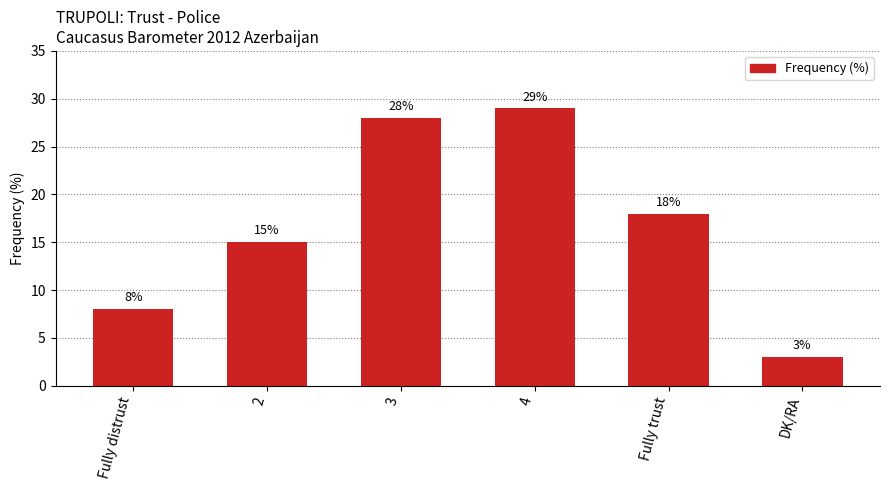

The value at 3 is 6. True or false?

False